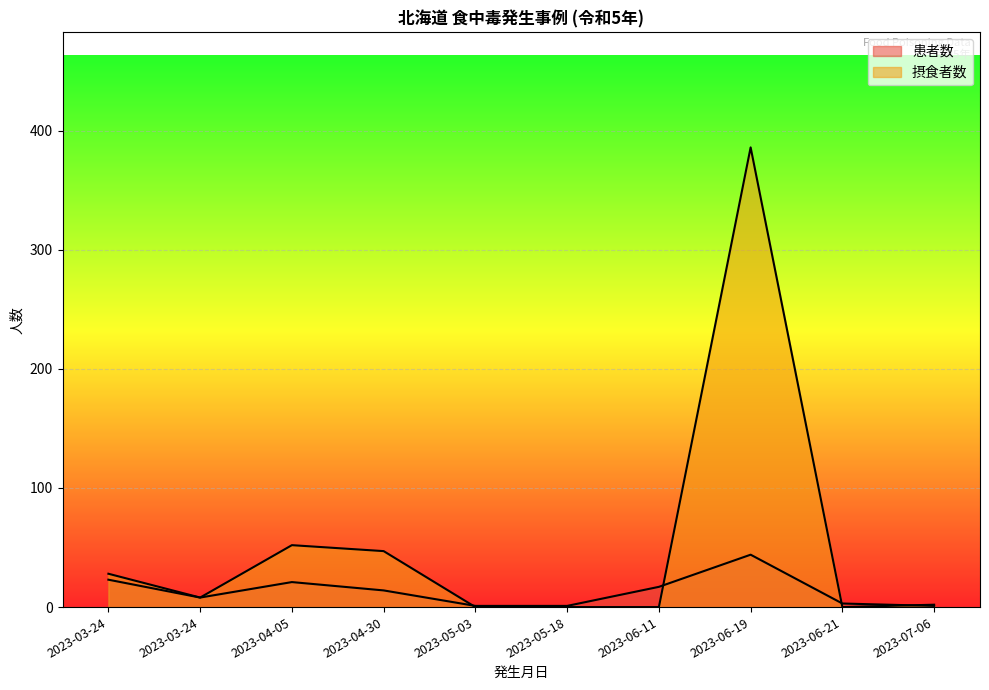

What is the sum of all 患者数 values?

133